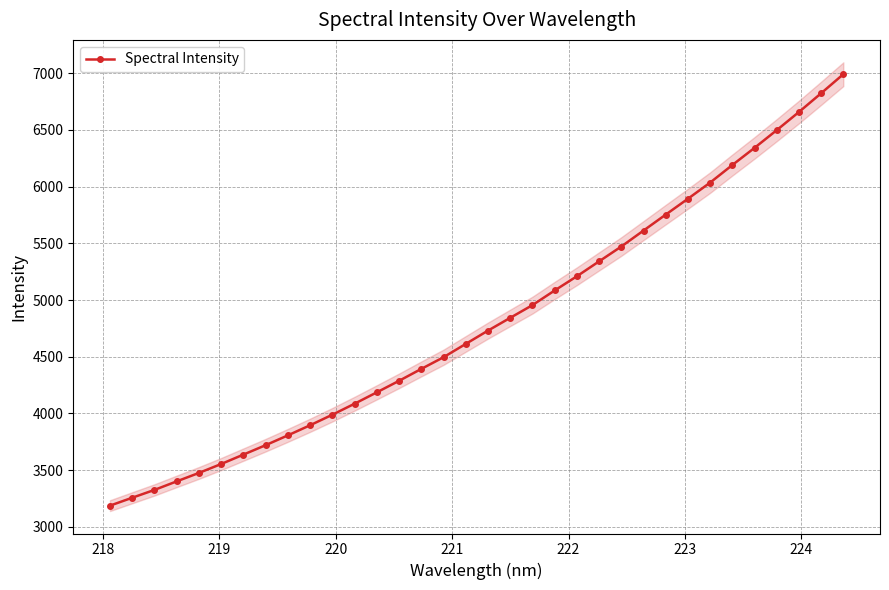

What is the value of the 19th point from the left?

4843.1